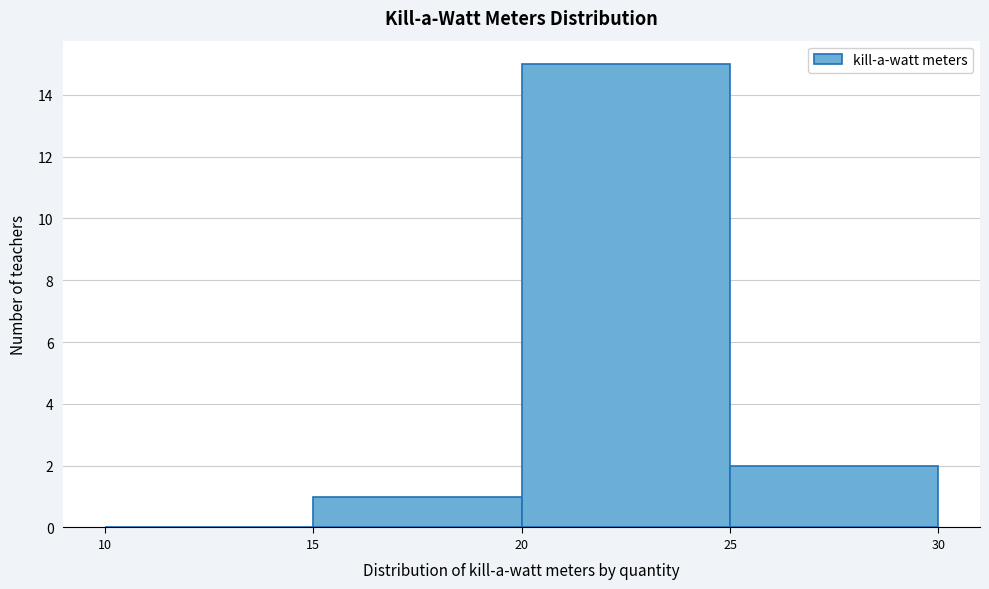

Reading left to right, list every bar in this chart as the range it spans on the x-axis followed by its height. The values are not printed on the chart, so give them approximately, as read against the axis.

10 to 15: 0
15 to 20: 1
20 to 25: 15
25 to 30: 2